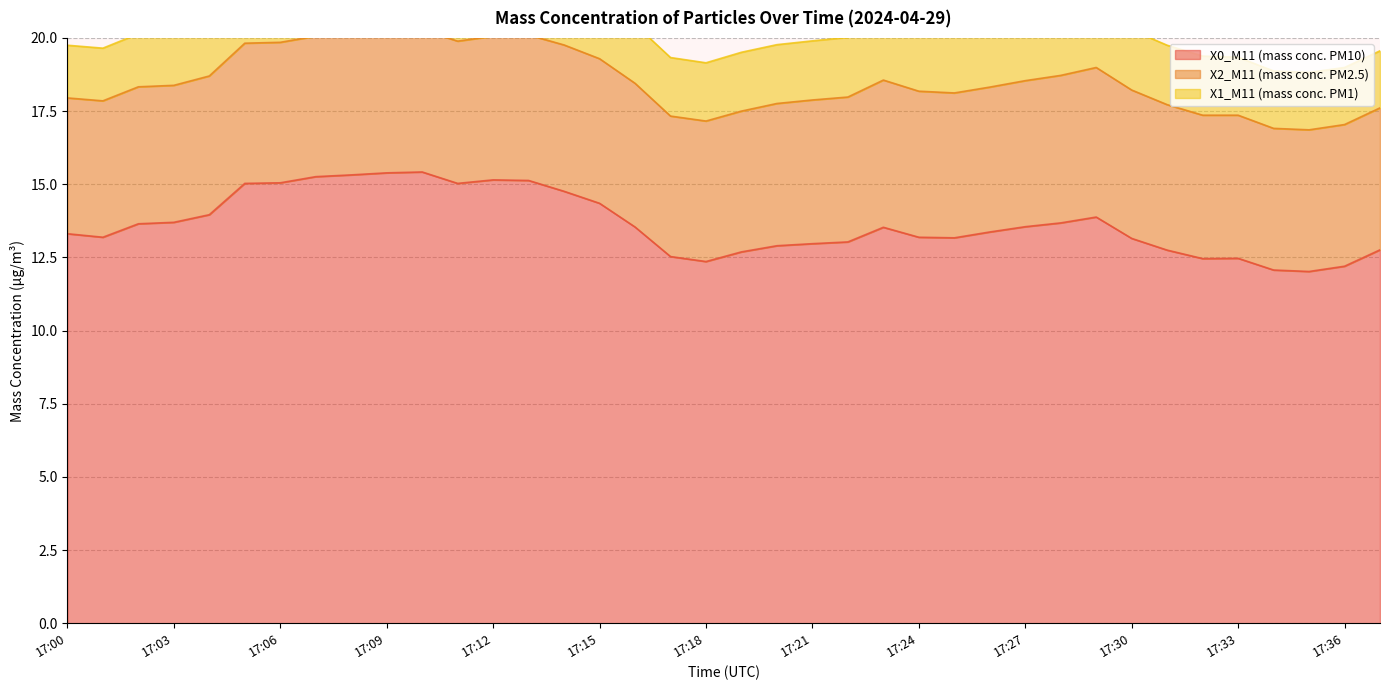

How many values in the X0_M11 (mass conc. PM10) series are below 13?

12